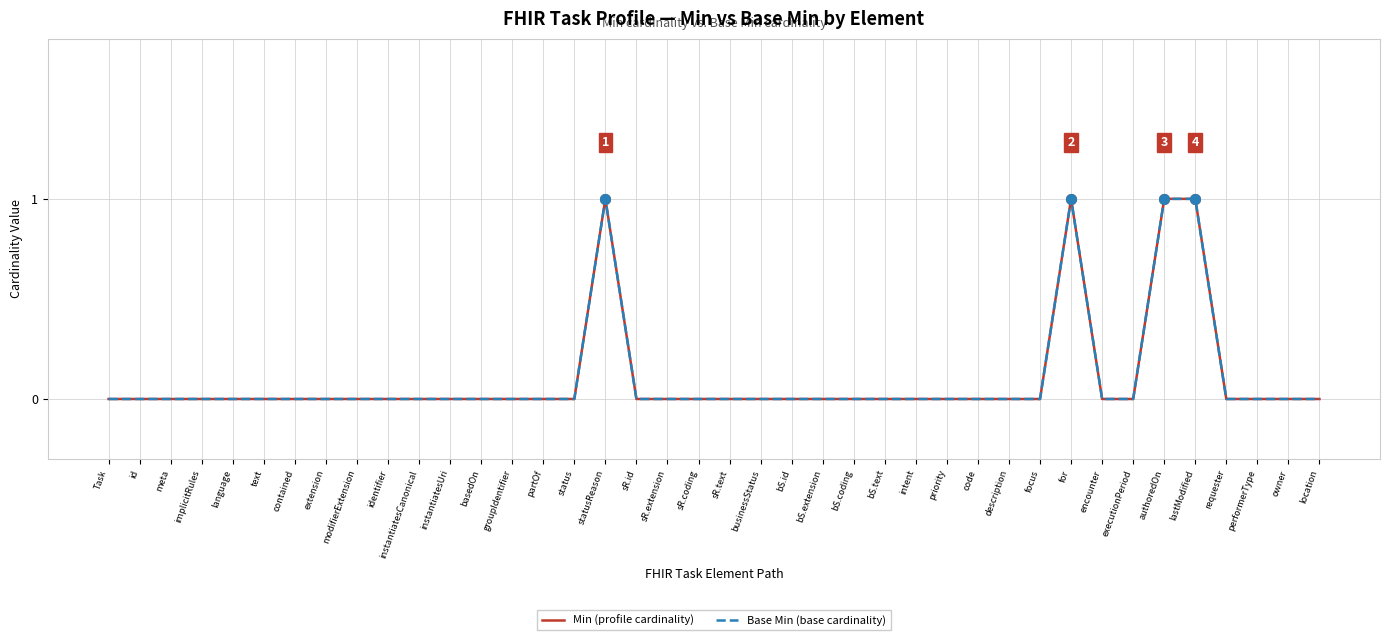

Is this an area chart (filled region under the line)?

No